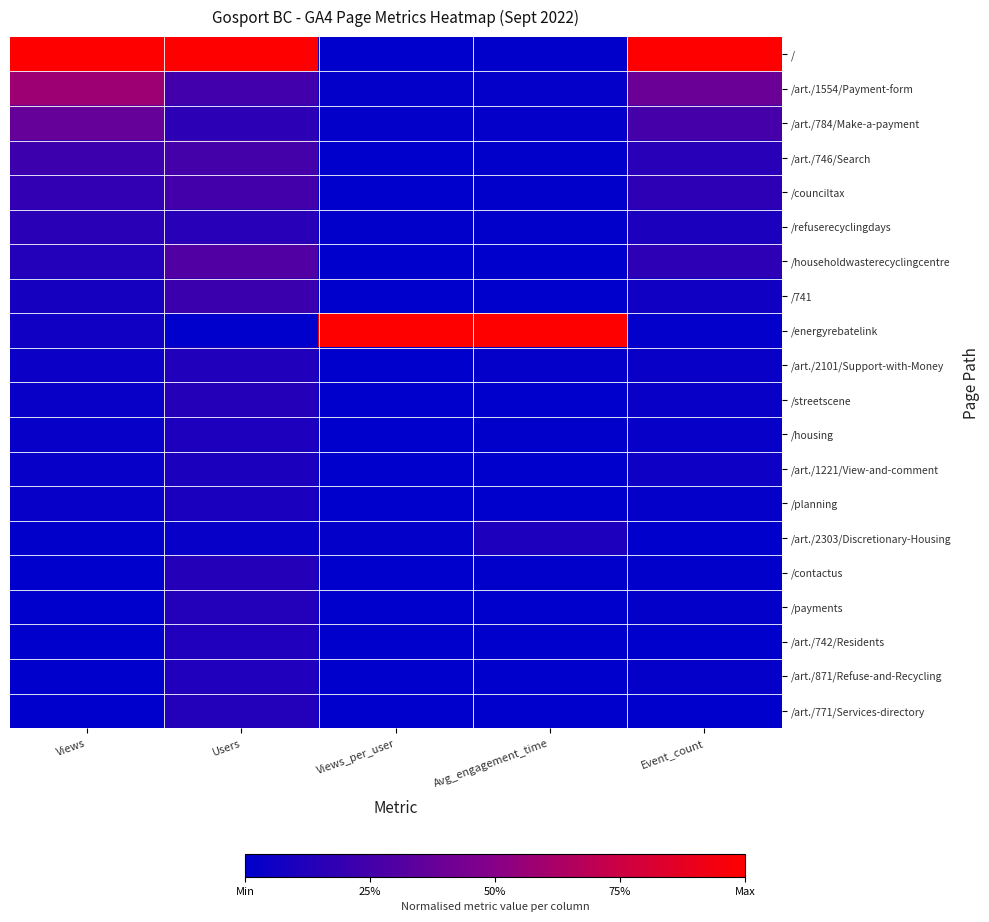

How many distinct data groups are displayed?

20